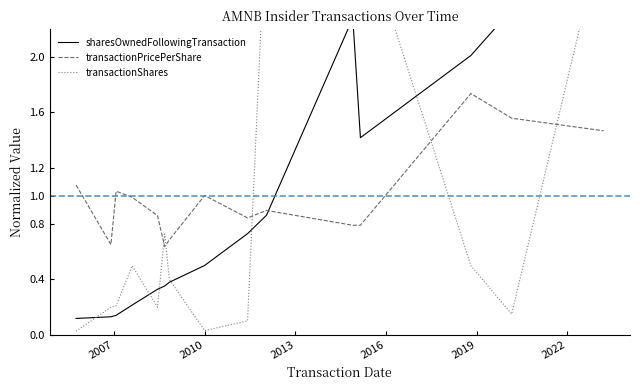

How many interior local valleys does the transactionPricePerShare series have?

3